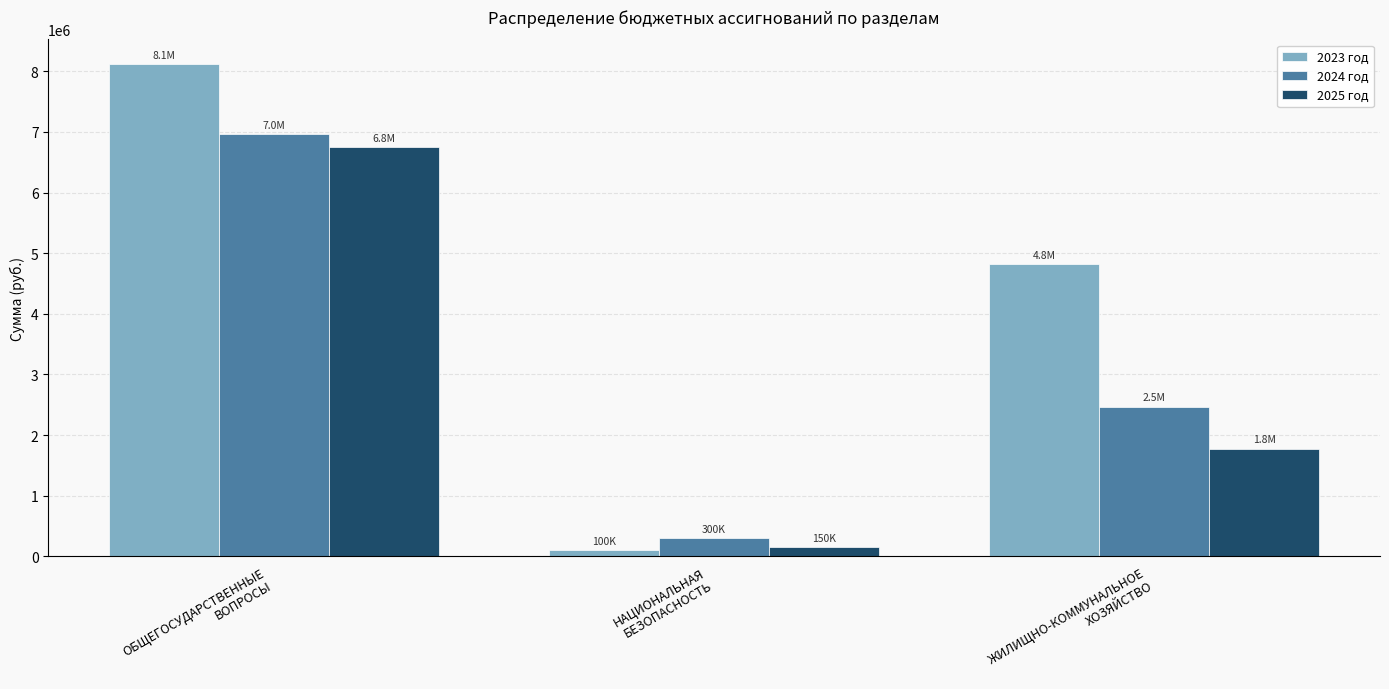

Where does the 2025 год series first go above 1776466?

ОБЩЕГОСУДАРСТВЕННЫЕ
ВОПРОСЫ